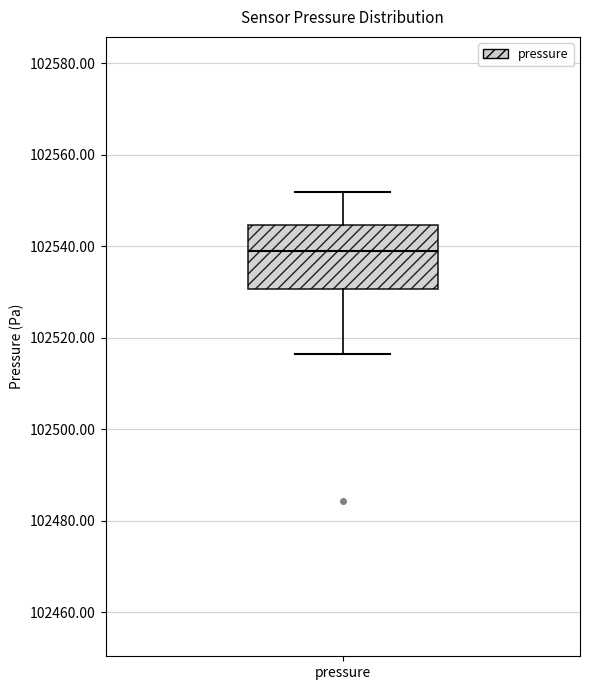

Transcribe this box plot: give where the median line is, the range the box spans, and where the two whiskers end, as read against the y-axis. The values are not printed on the chart, so give them approximately, as read against the axis.

median 102540, box 102530 to 102544, whiskers 102516 to 102552